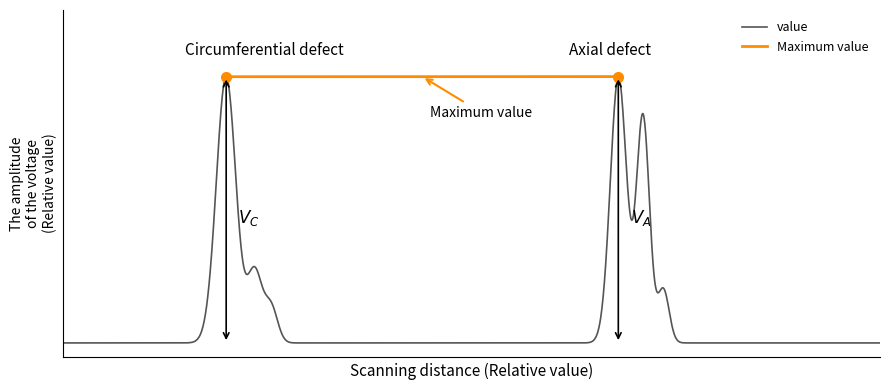

Is it true that io_index equals 0.3 at -1?

False